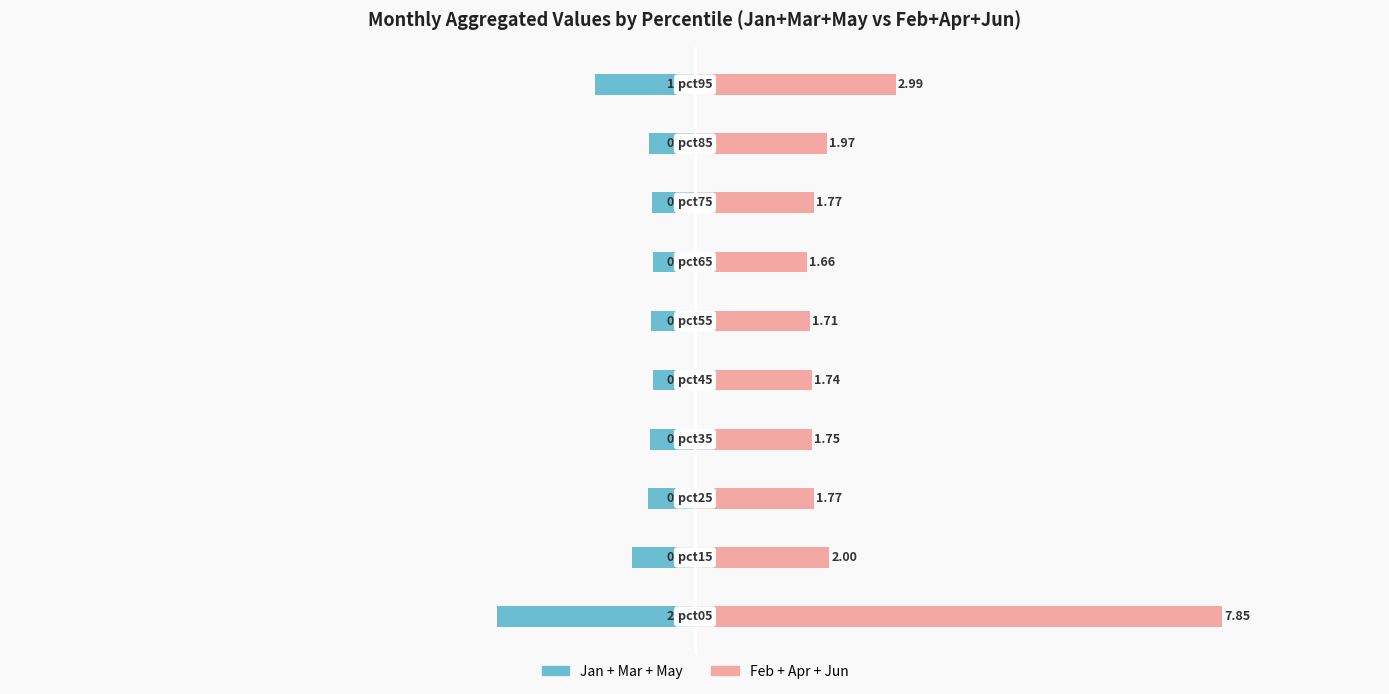

Reading right to left, list all the values displayed in this chart.

Jan+Mar+May: -1.5	-0.7	-0.6	-0.6	-0.7	-0.6	-0.7	-0.7	-0.9	-2.9
Feb+Apr+Jun: 3.0	2.0	1.8	1.7	1.7	1.7	1.7	1.8	2.0	7.8